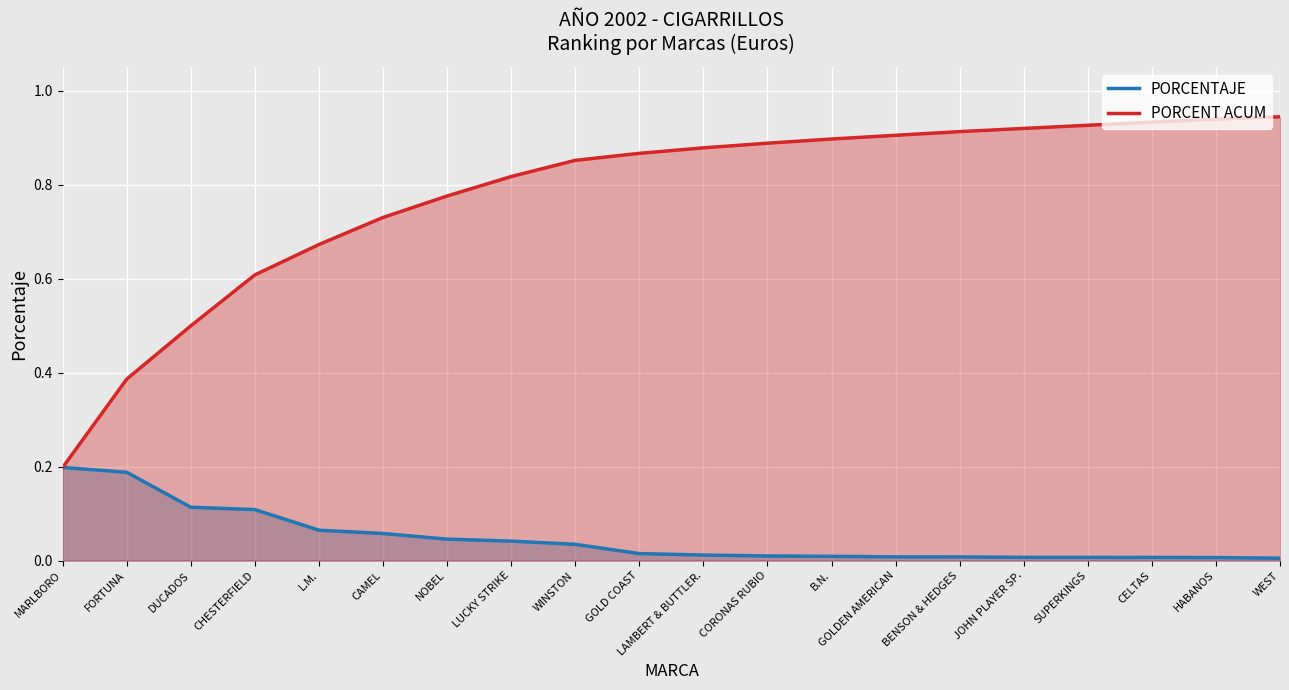

Does the chart display data point markers on the line(s)?

No